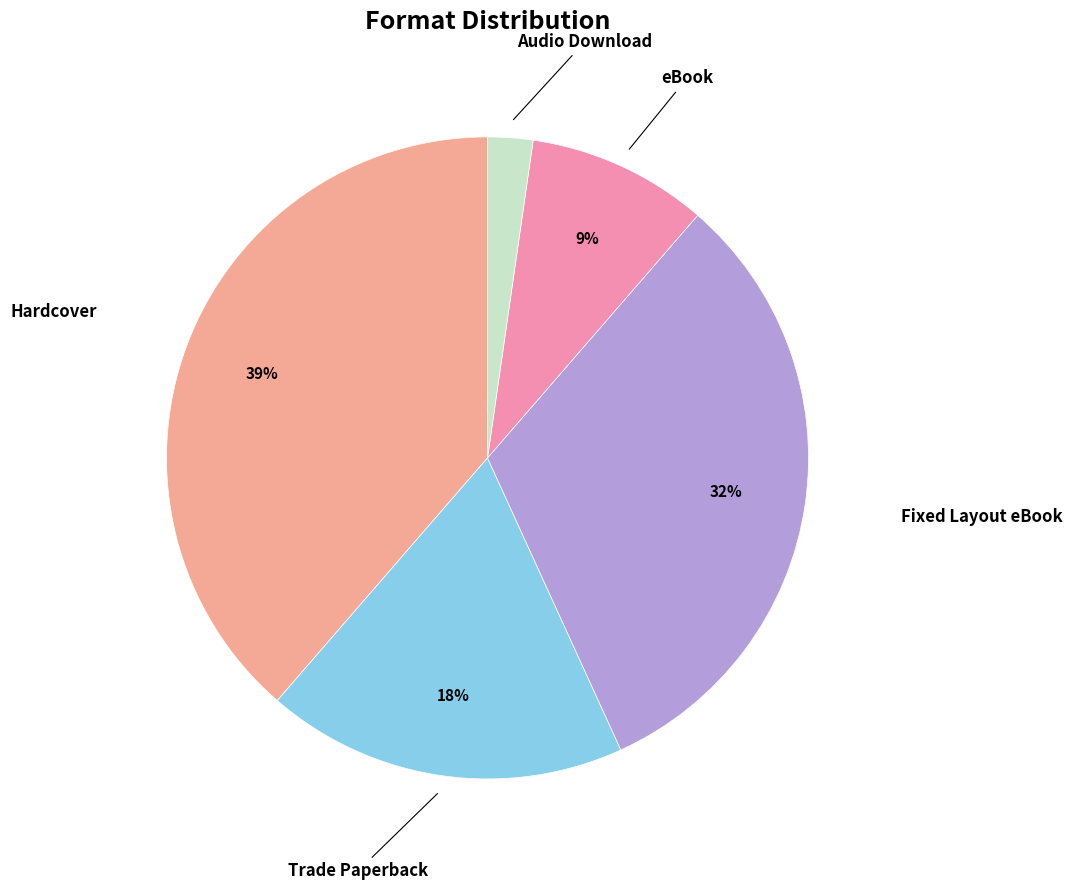

Which category has the biggest portion of the pie?

Hardcover